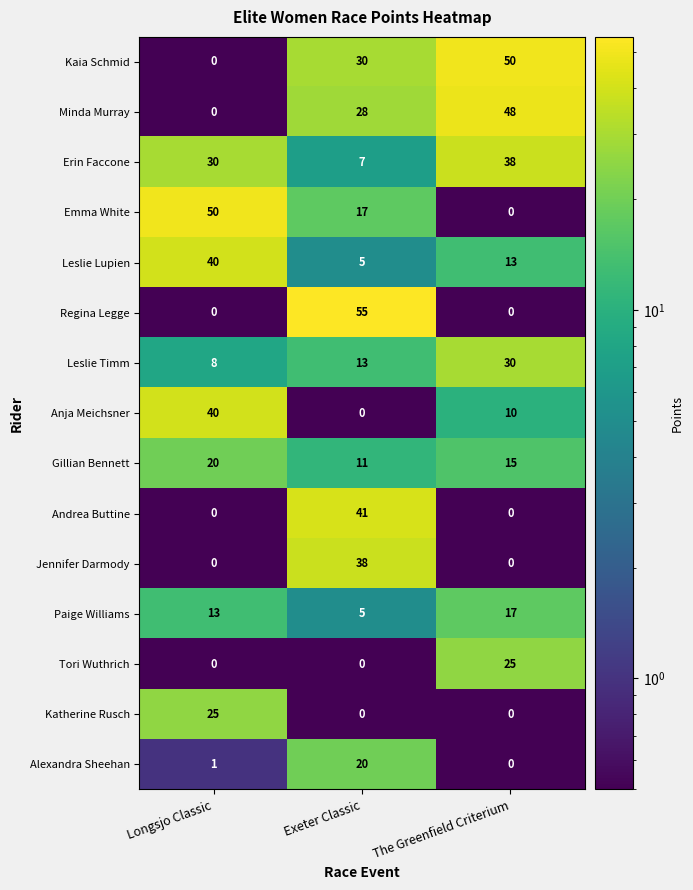

Which series changed the most between Longsjo Classic and Exeter Classic?

Regina Legge